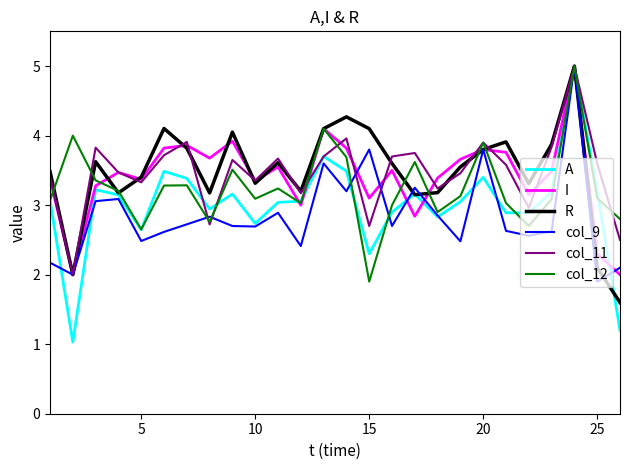

Which series has the widest spread of values?

A